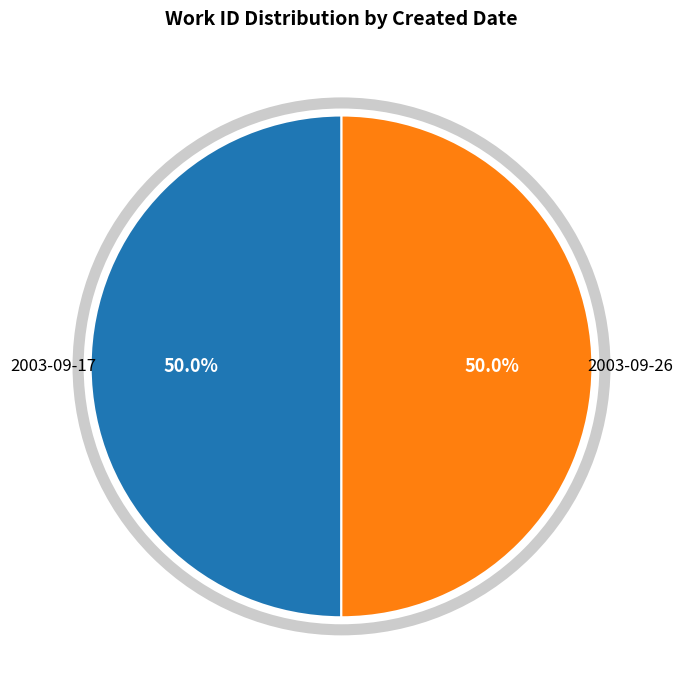

How many slices are in this pie chart?

2